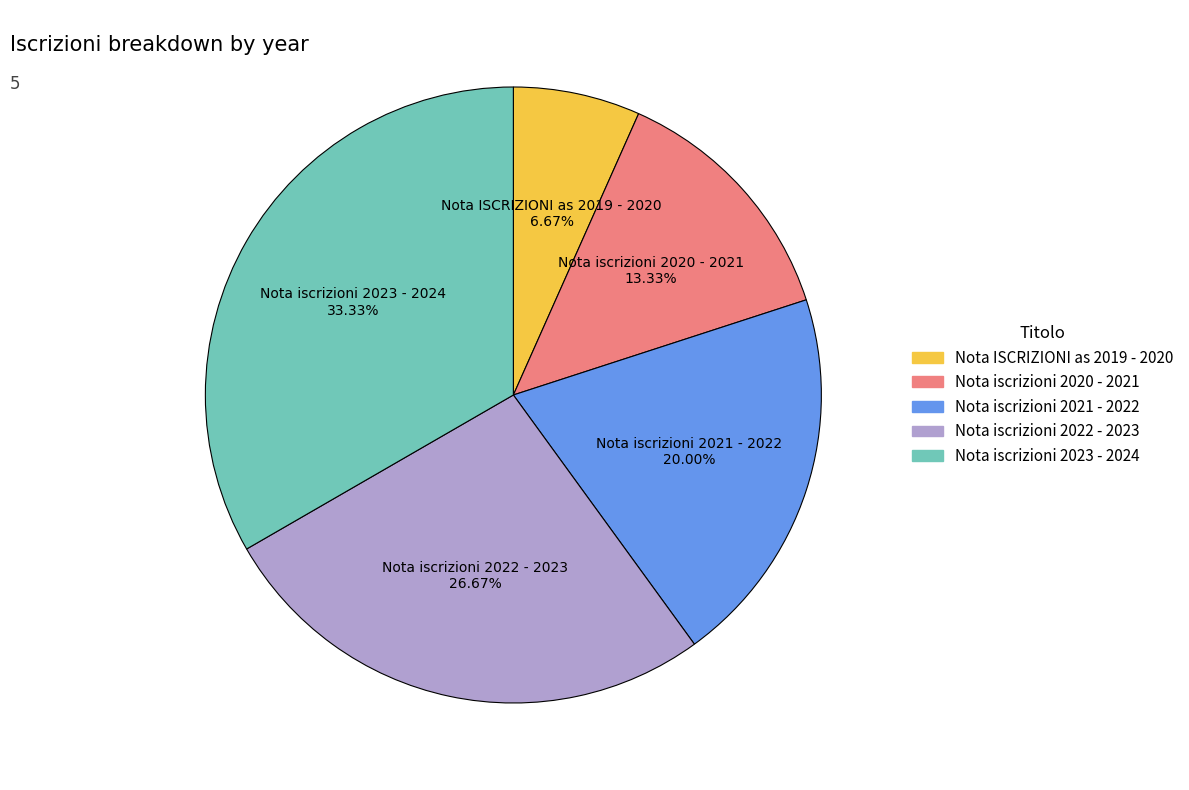

Which category has the biggest portion of the pie?

Nota iscrizioni 2023 - 2024